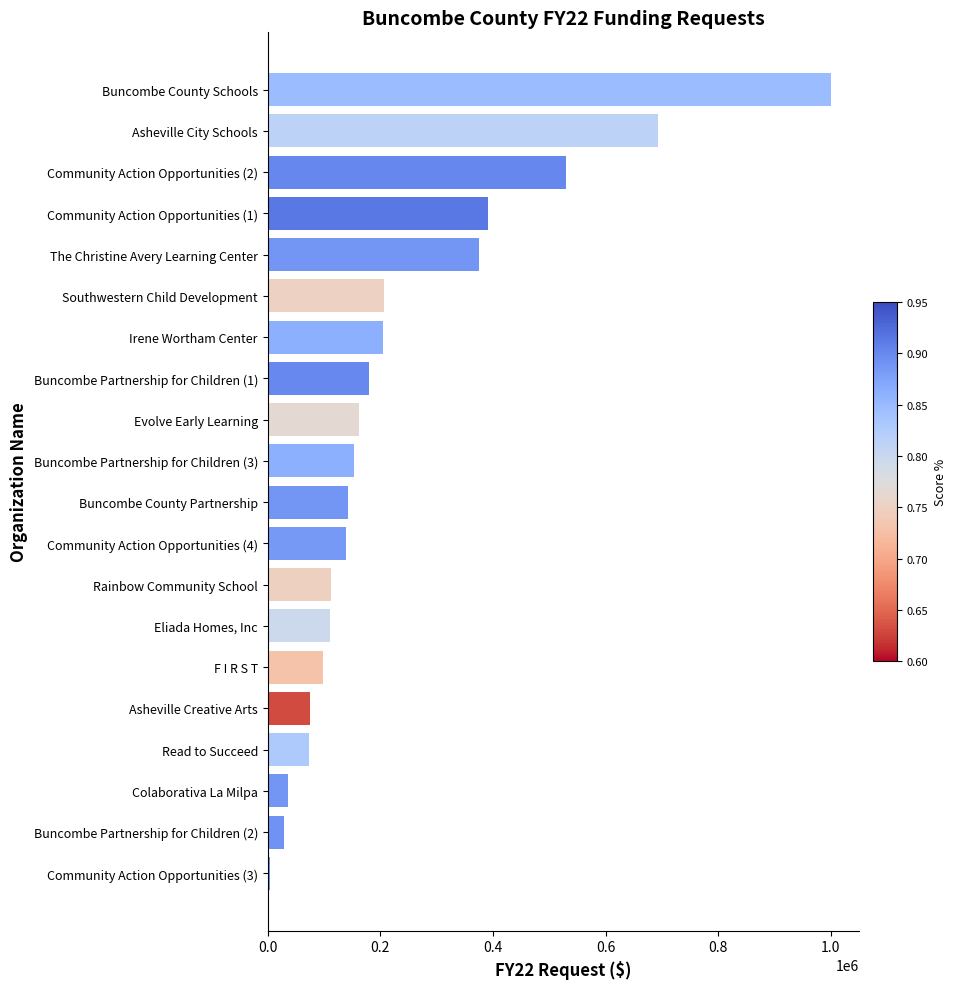

At which label is the value closest to 502499?

Community Action Opportunities (2)